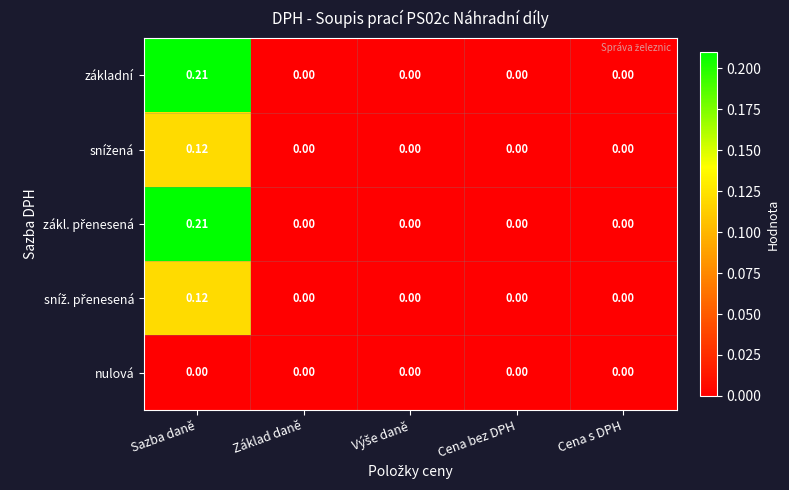

At which category is the sum across all series the highest?

Sazba daně